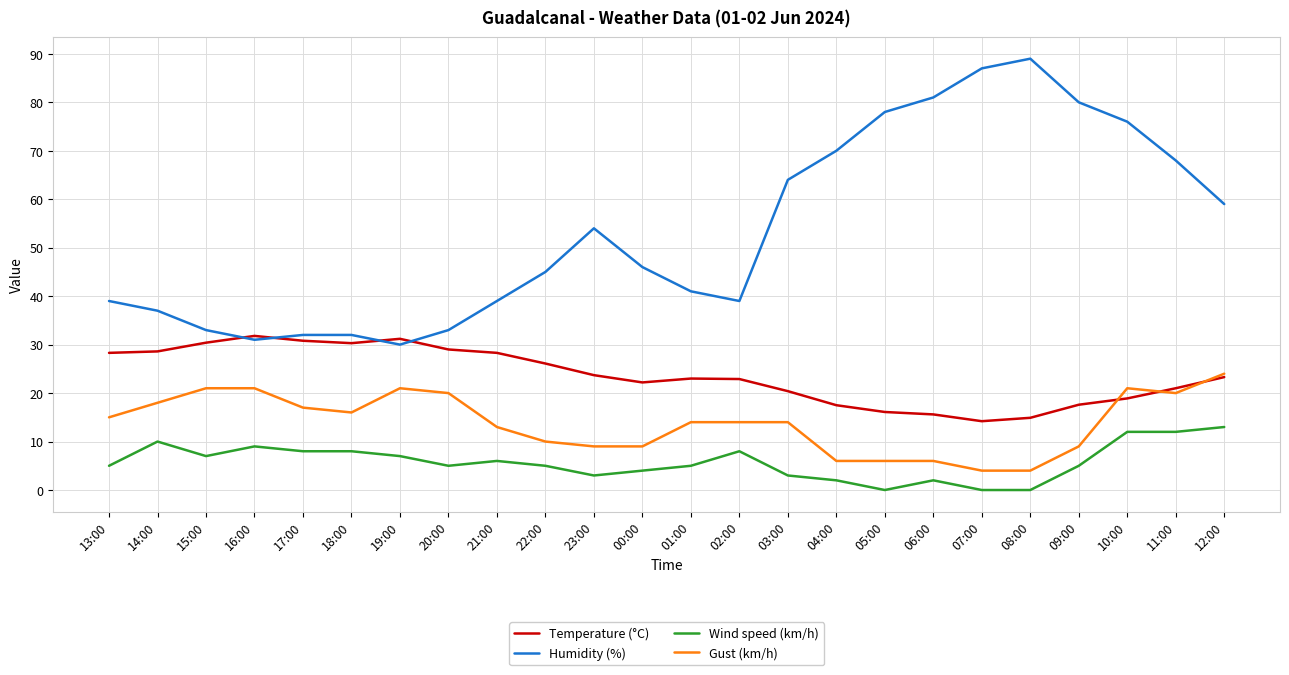

Where is Humidity (%) nearest to the value 59?

12:00